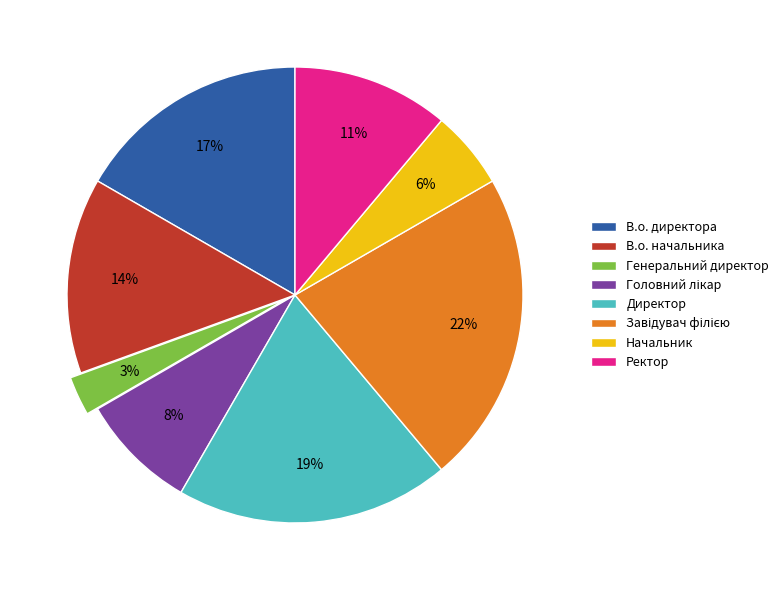

To the nearest percent, what portion does Ректор represent?

11%